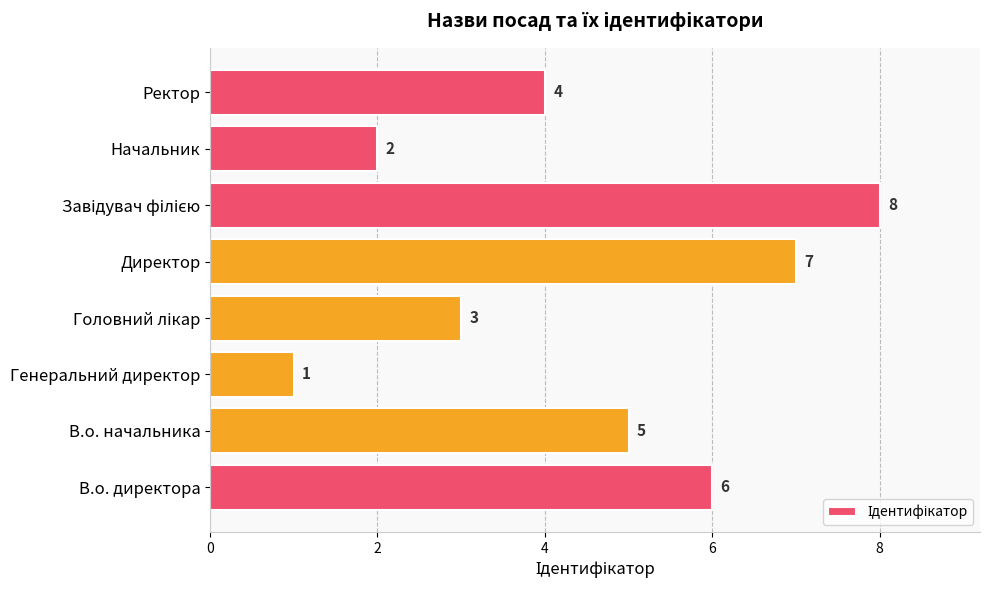

The chart shows a value of 6 at В.о. директора. True or false?

True